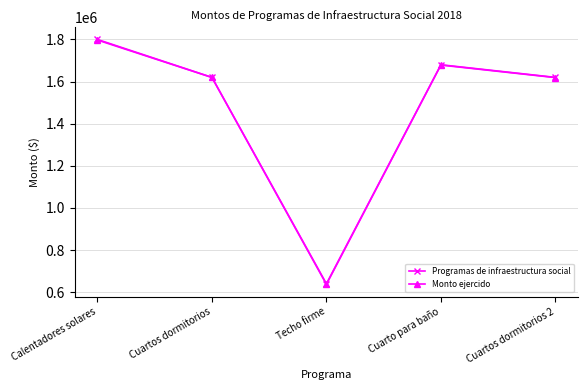

What are all the series names shown in the legend?

Programas de infraestructura social, Monto ejercido